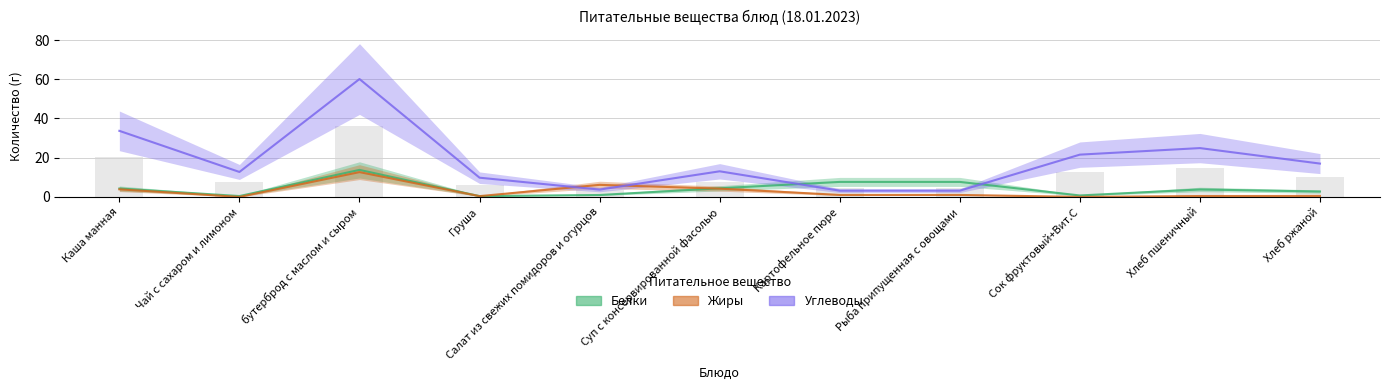

What is the lowest value of the Белки series?

0.4